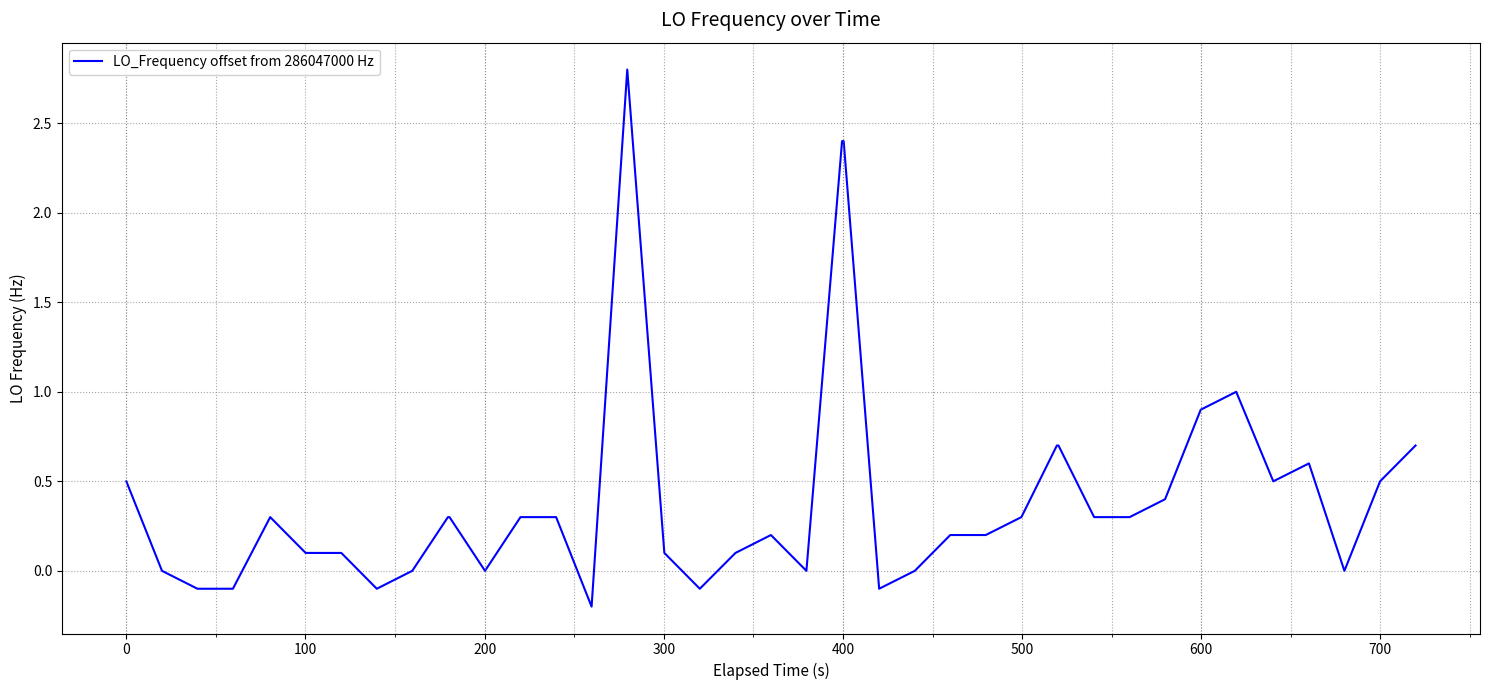

What is the greatest value displayed?

2.8